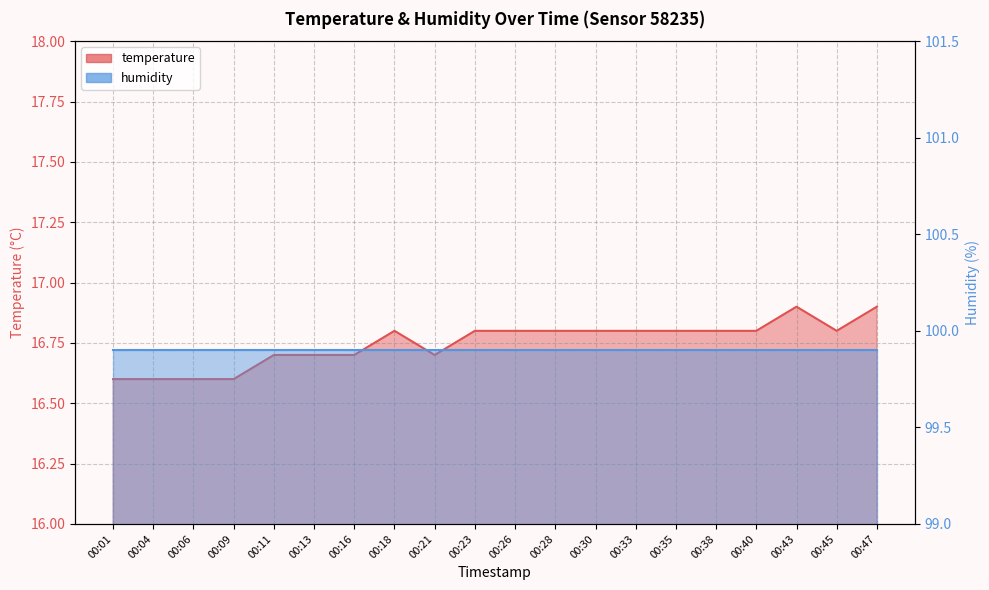

At which category does the data reach its first local peak?

00:18